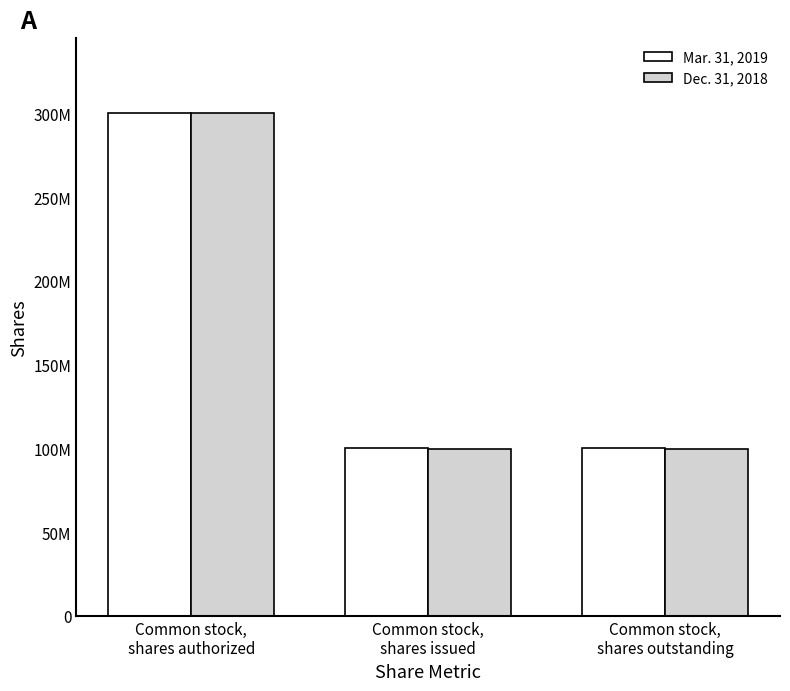

What are all the series names shown in the legend?

Mar. 31, 2019, Dec. 31, 2018